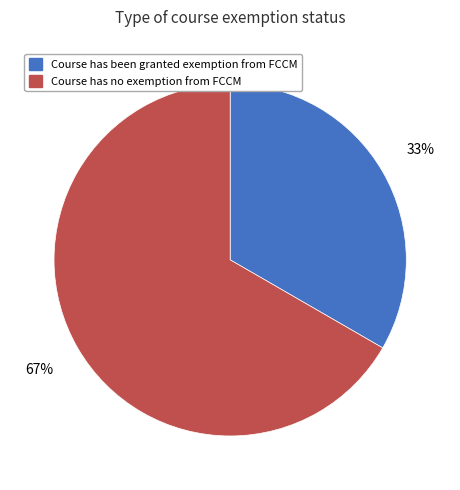

To the nearest percent, what is the average slice percentage?

50%